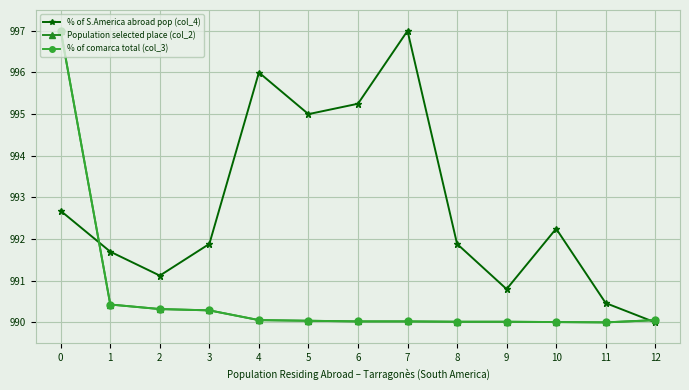

What is the total value across all series at 8?

2971.9